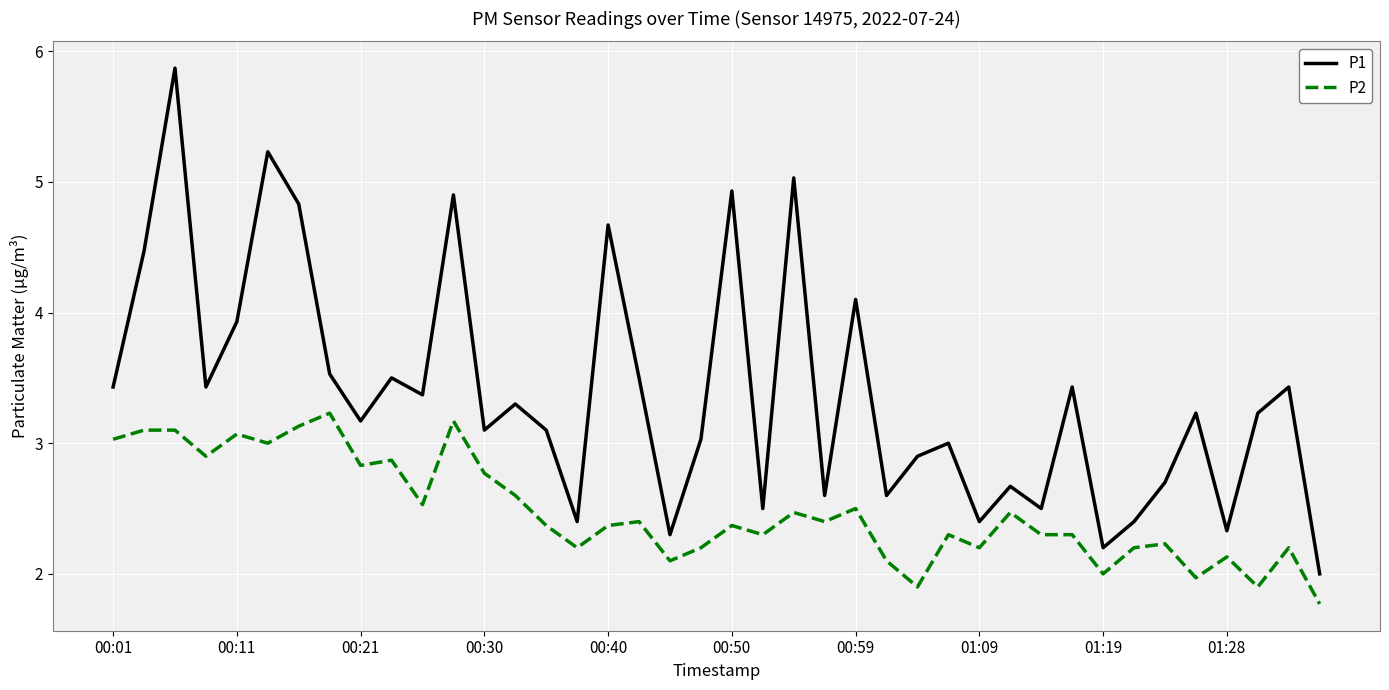

Which series has the largest total across all categories?

P1